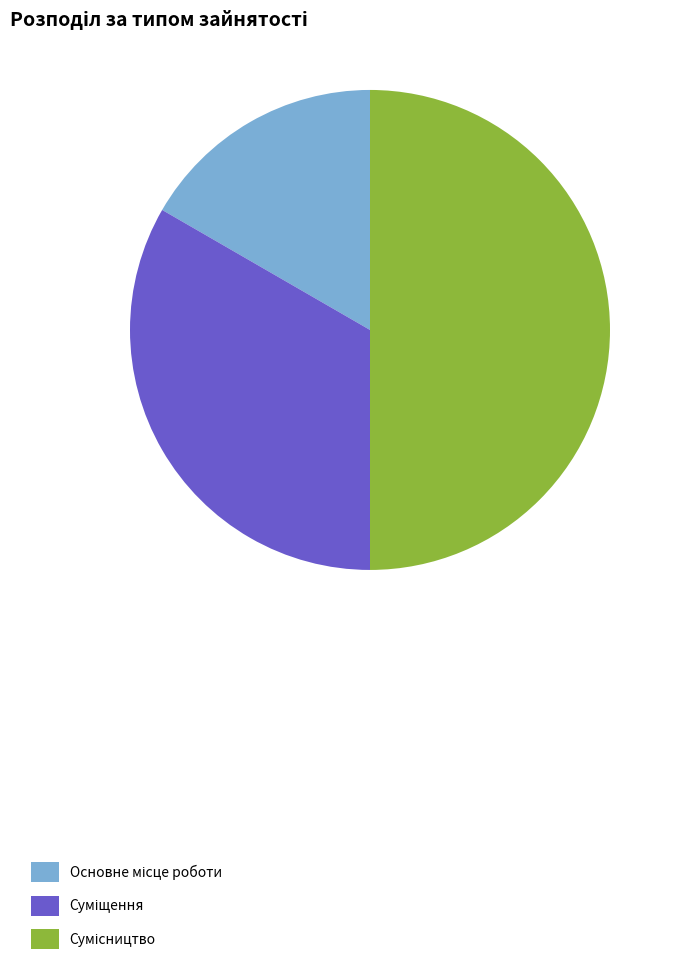

How many segments does this pie chart have?

3